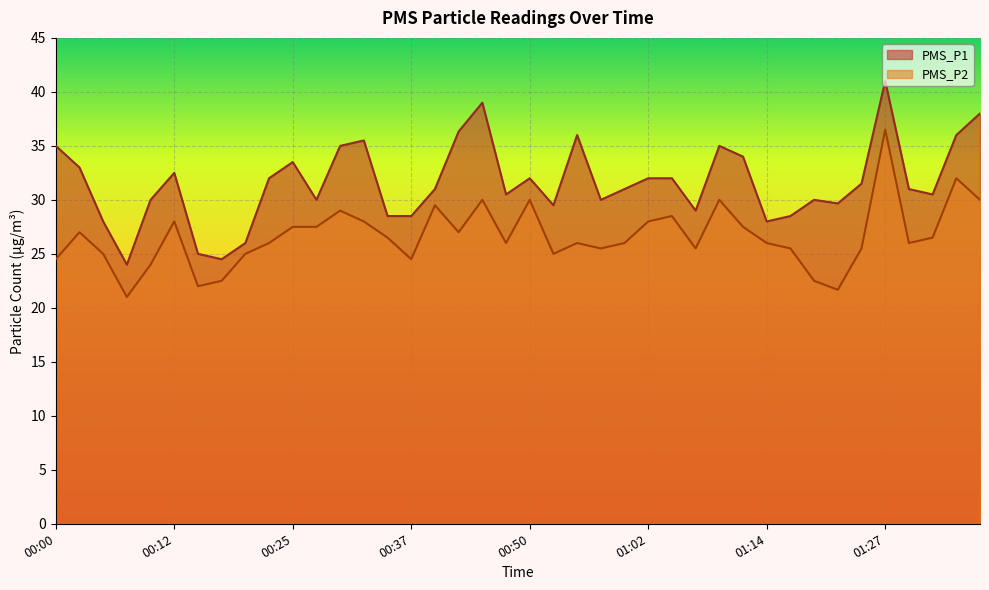

What is the total value across all series at 01:12?

61.5